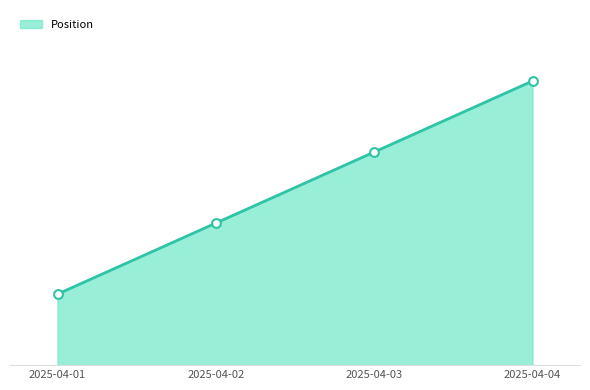

What is the ratio of the value at 2025-04-04 to the value at 2025-04-01?

4.0